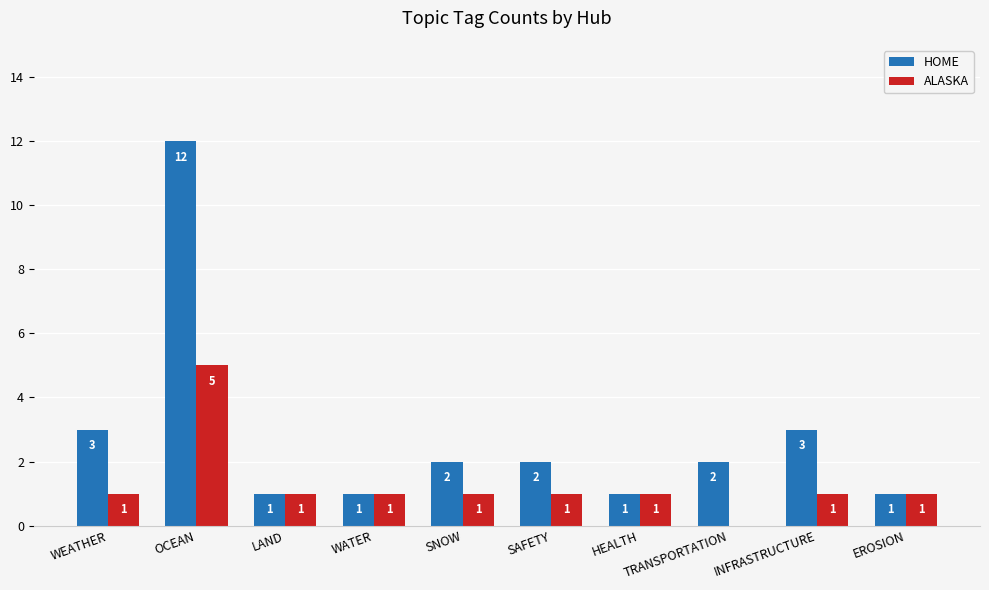

Reading left to right, extract all data points from this chart.

HOME: WEATHER=3	OCEAN=12	LAND=1	WATER=1	SNOW=2	SAFETY=2	HEALTH=1	TRANSPORTATION=2	INFRASTRUCTURE=3	EROSION=1
ALASKA: WEATHER=1	OCEAN=5	LAND=1	WATER=1	SNOW=1	SAFETY=1	HEALTH=1	TRANSPORTATION=0	INFRASTRUCTURE=1	EROSION=1